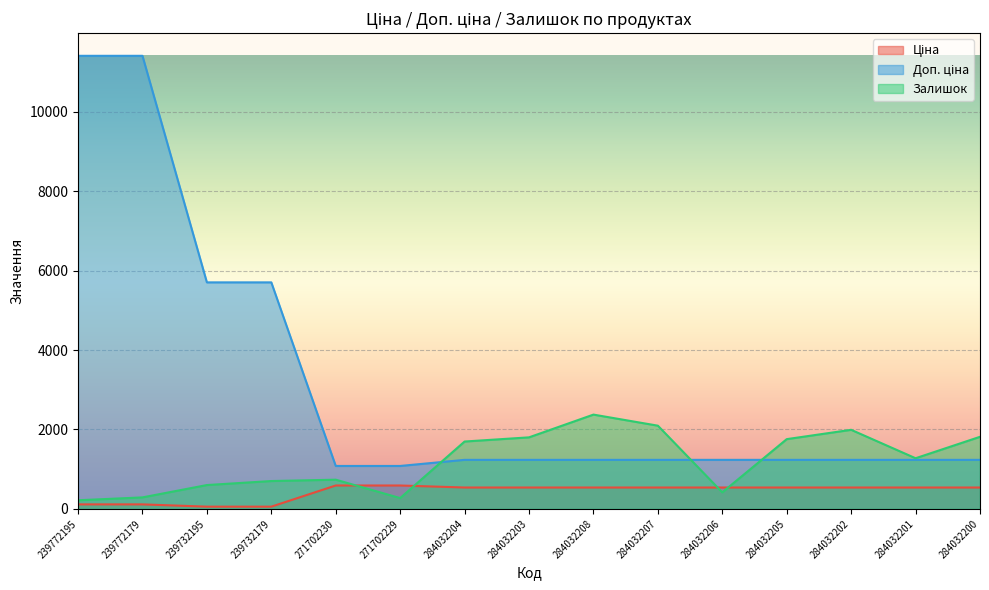

Reading right to left, list all the values displayed in this chart.

Ціна: 539.0	539.0	539.0	539.0	539.0	539.0	539.0	539.0	539.0	589.9	589.9	57.0	57.0	114.1	114.1
Доп. ціна: 1235.4	1235.4	1235.4	1235.4	1235.4	1235.4	1235.4	1235.4	1235.4	1081.7	1081.7	5705.0	5705.0	11410.0	11410.0
Залишок: 1816.0	1276.0	1992.0	1757.0	417.0	2096.0	2375.0	1802.0	1697.0	273.0	736.0	702.0	601.0	290.0	218.0